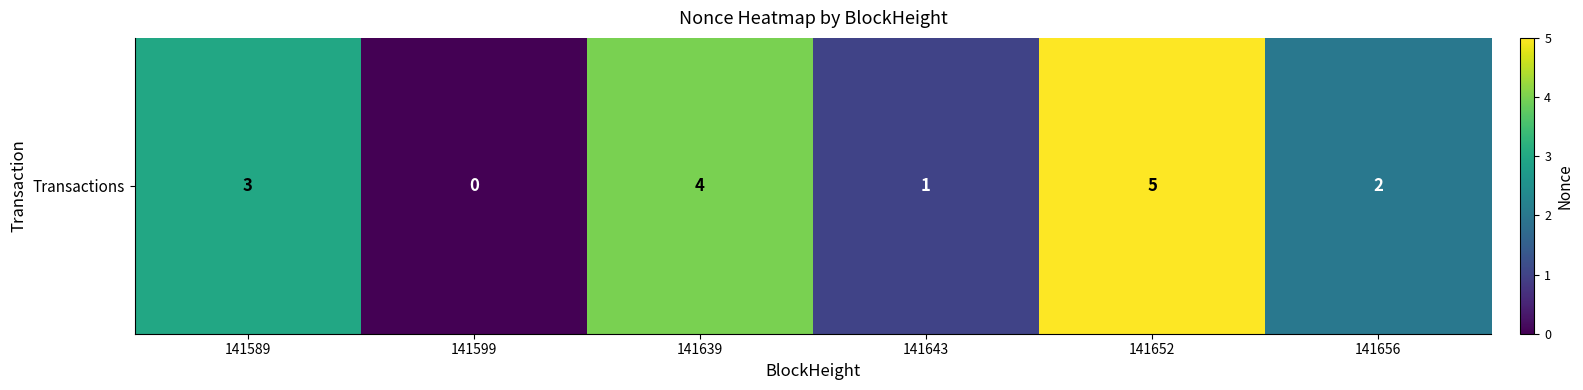

Which label corresponds to the largest value in the chart?

141652